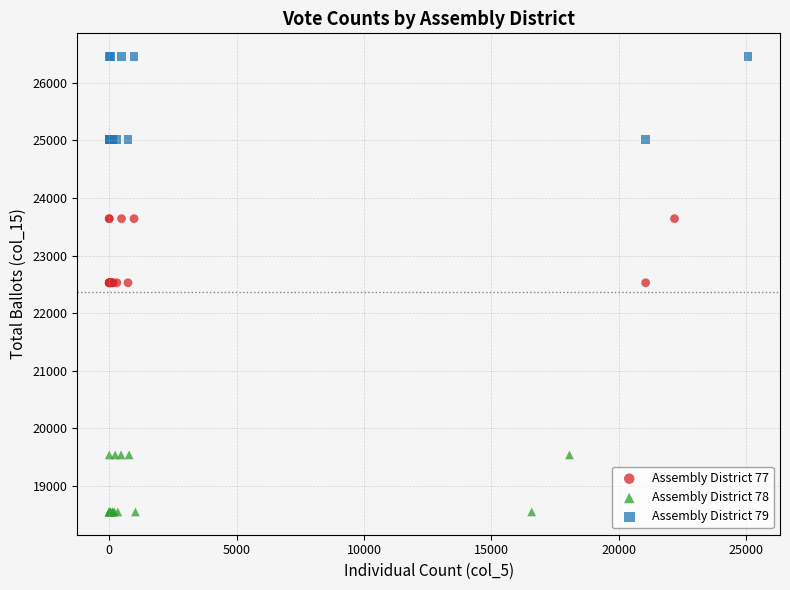

Which series contains the lowest Y value?

Assembly District 78